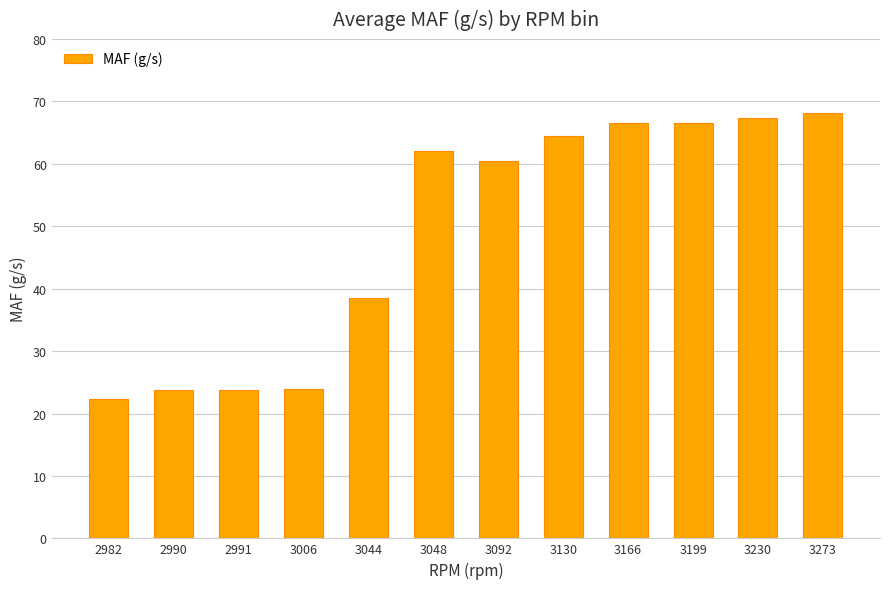

What is the value of the 11th bar from the left?

67.3